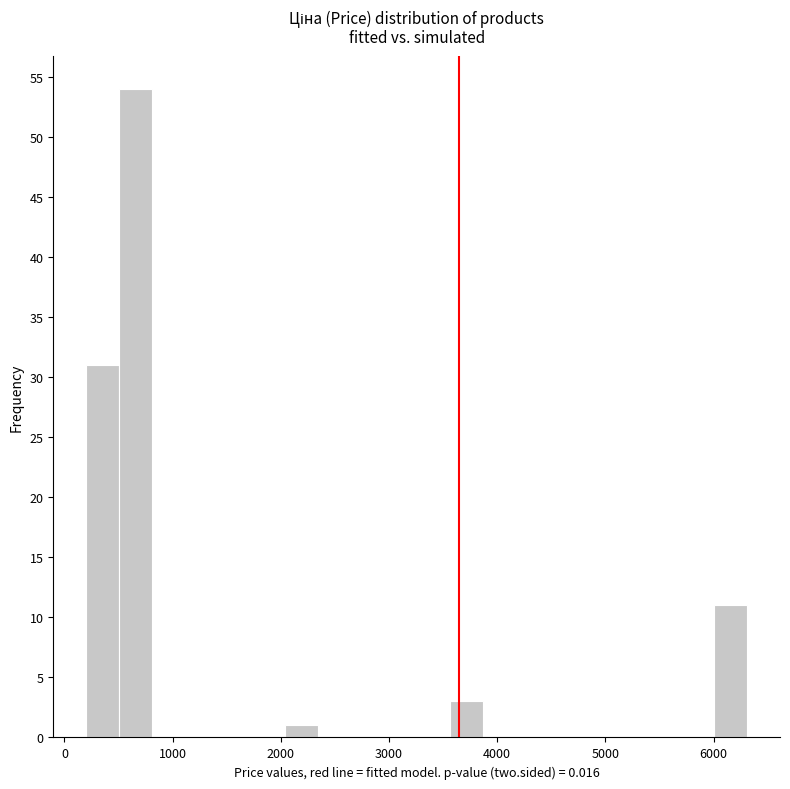

Around what value on the x-axis is the tallest bar? Give the approximate position of its centre, as read against the axis.

700